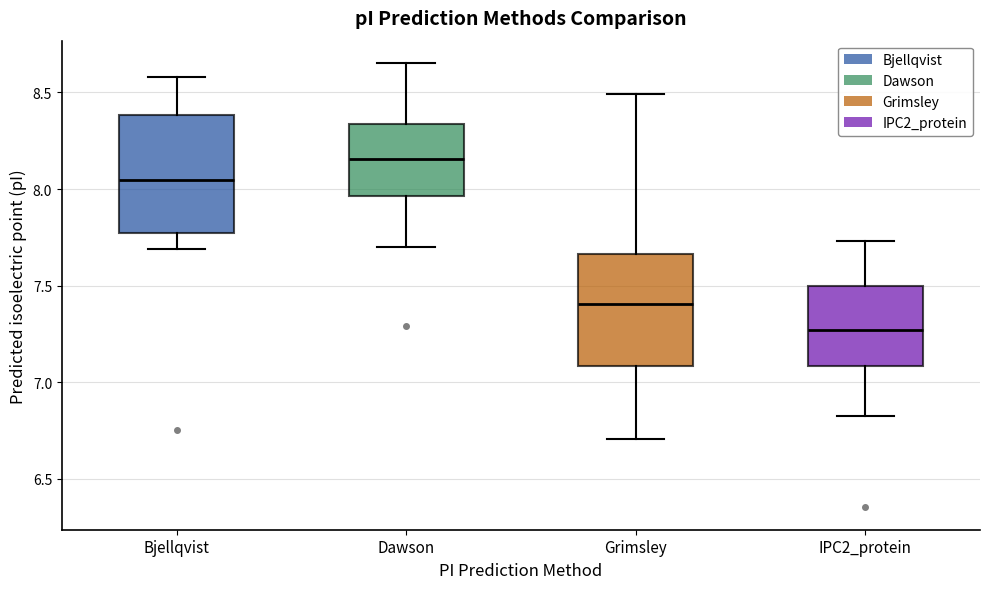

Where does the upper whisker of the box for Dawson end on the y-axis? The values are not printed on the chart, so give them approximately, as read against the axis.

8.65